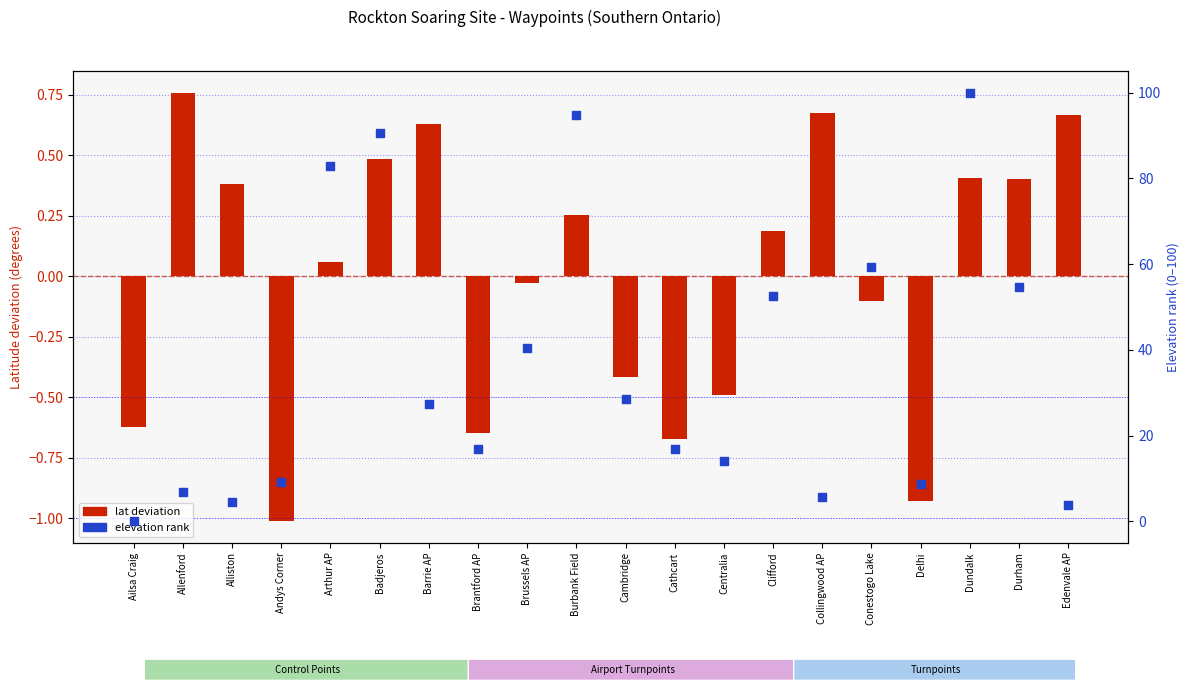

What is the total value across all series at Ailsa Craig?

-0.6